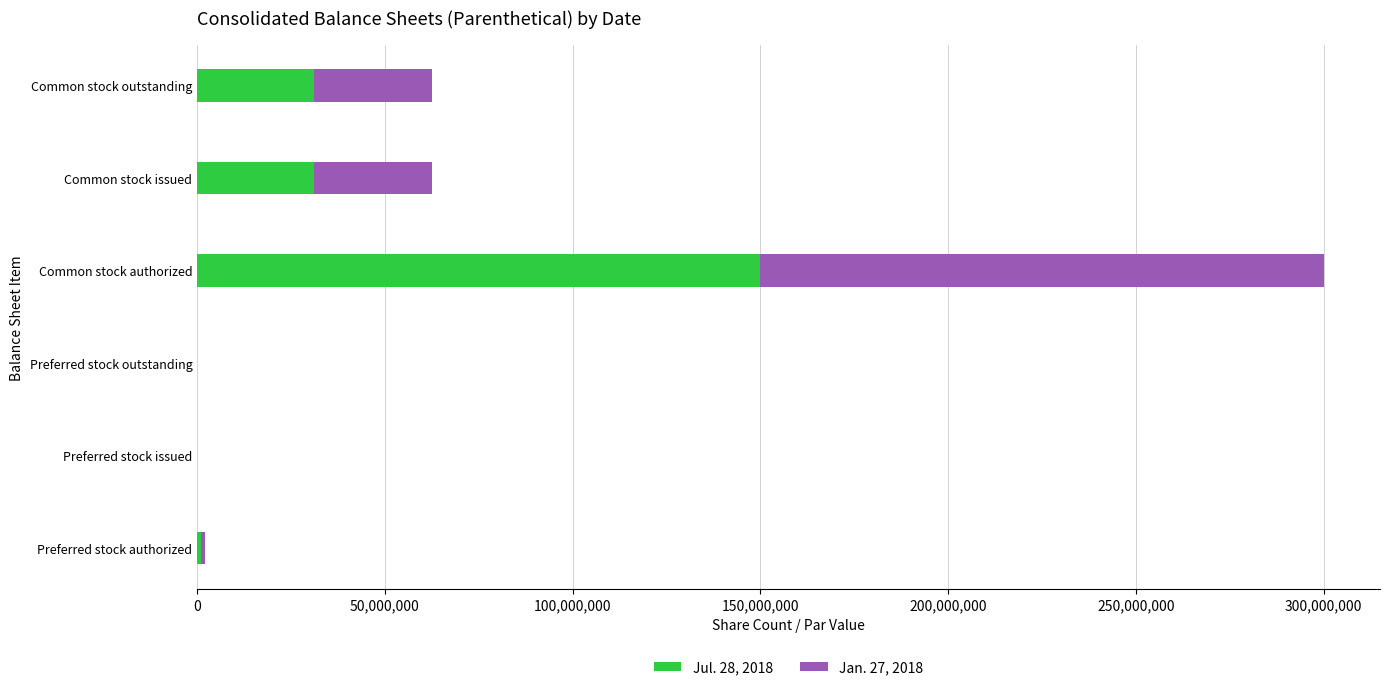

At which label does Jul. 28, 2018 reach its peak?

Common stock authorized